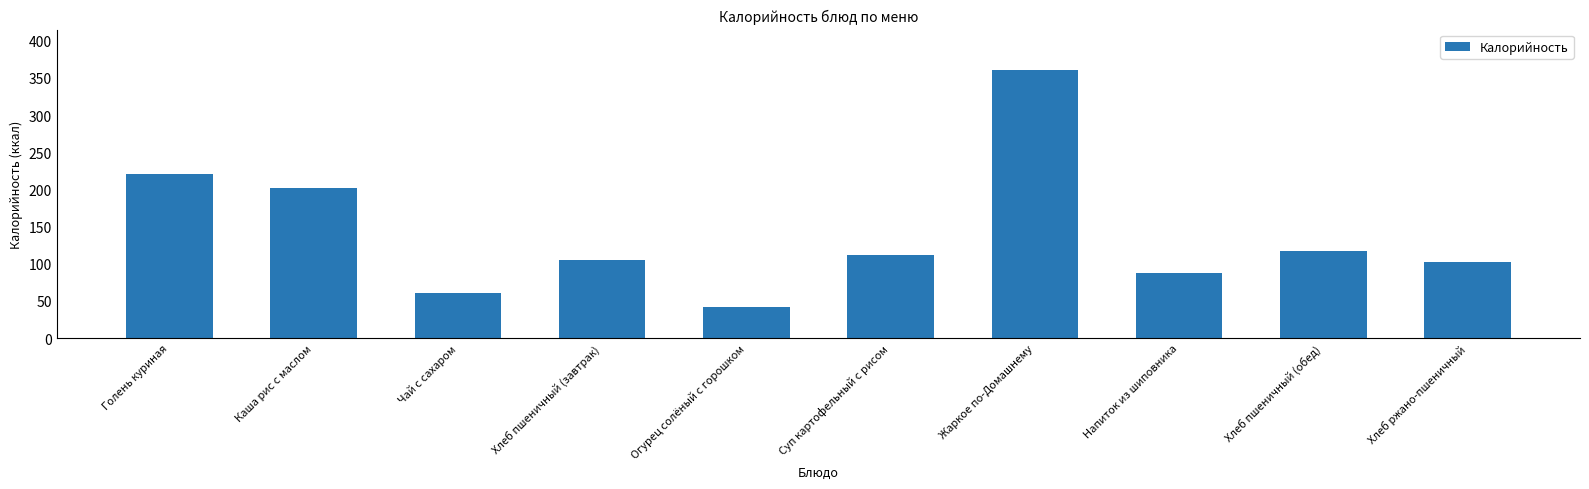

What is the label of the 9th bar from the right?

Каша рис с маслом